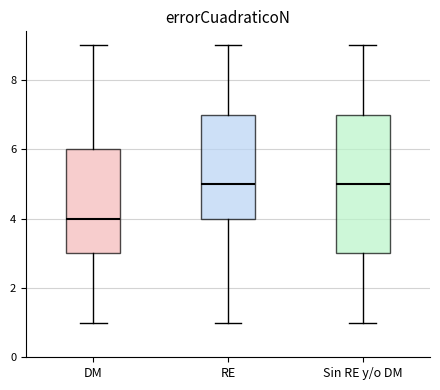

Reading left to right, transcribe this box plot: for each box, give where its median line is, the range the box spans, and where its two whiskers end, as read against the y-axis. The values are not printed on the chart, so give them approximately, as read against the axis.

DM: median 4, box 3 to 6, whiskers 1 to 9
RE: median 5, box 4 to 7, whiskers 1 to 9
Sin RE y/o DM: median 5, box 3 to 7, whiskers 1 to 9